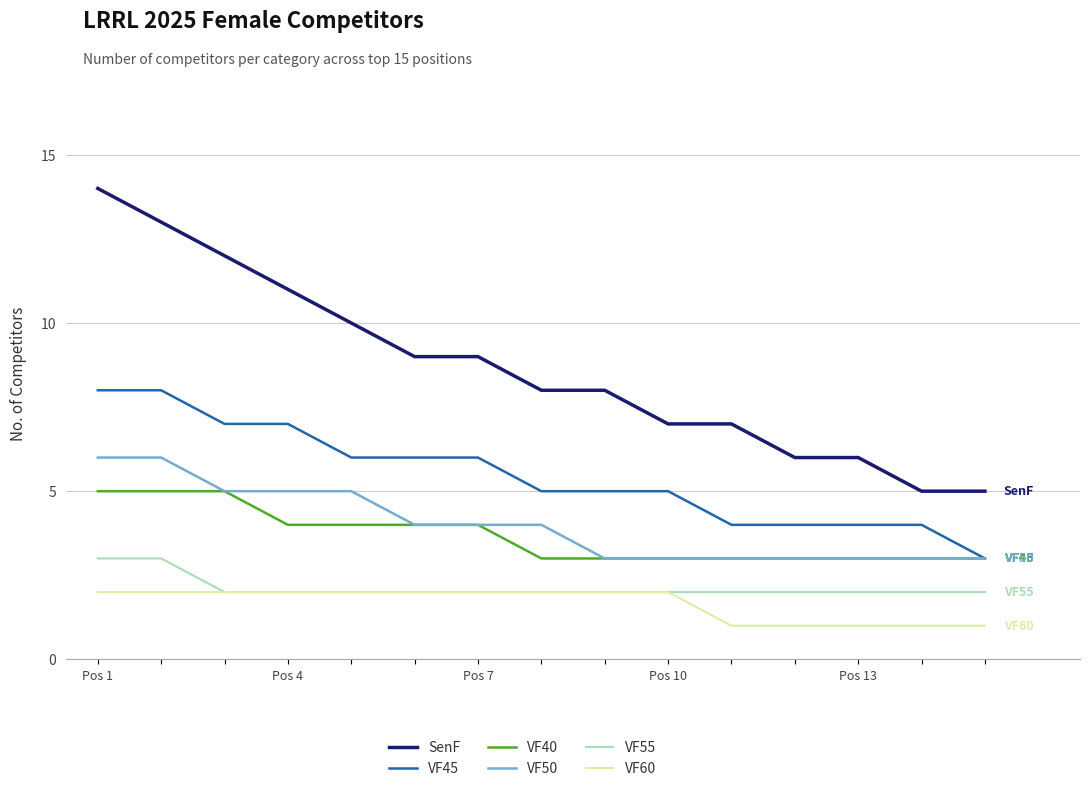

Which series has the largest total across all categories?

SenF